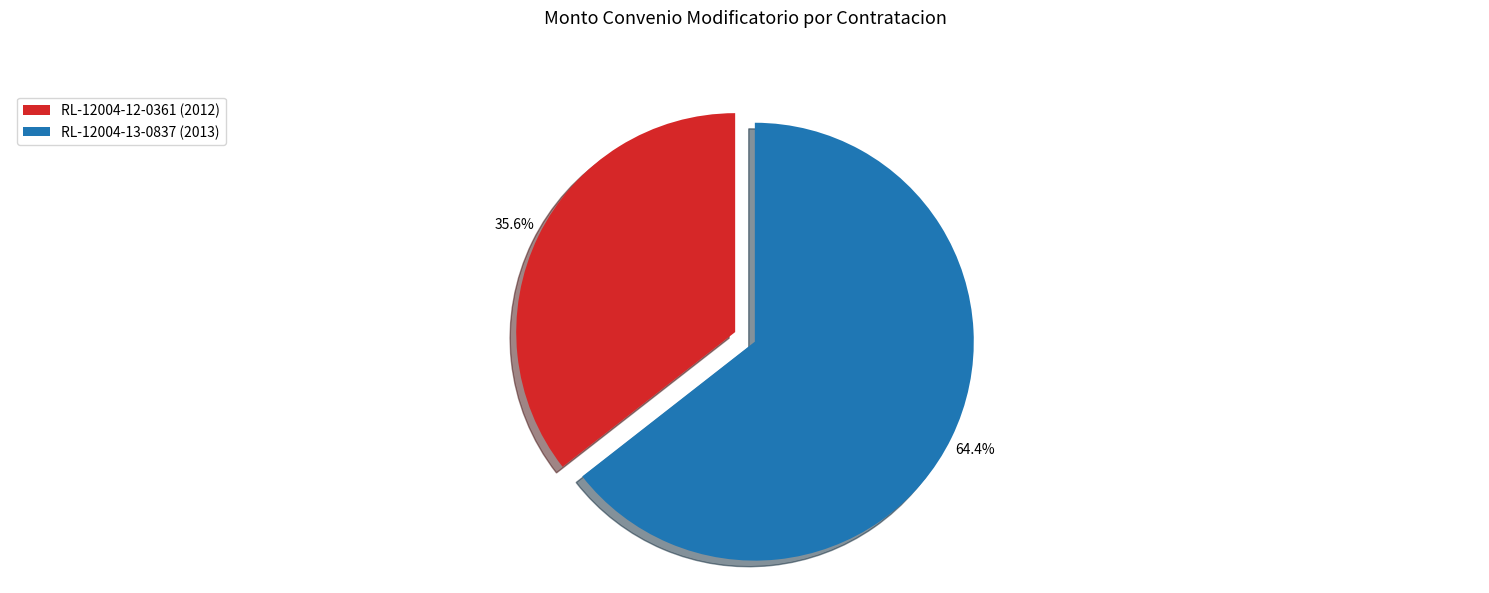

How many slices are in this pie chart?

2